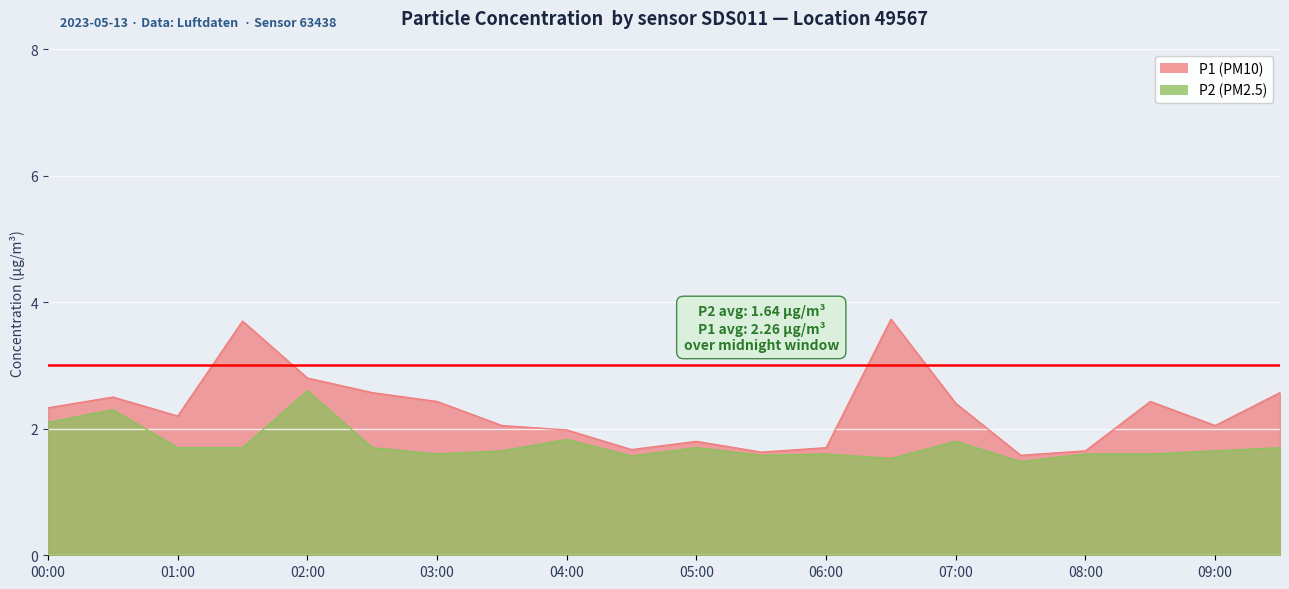

What position from the right is 01:00?

18